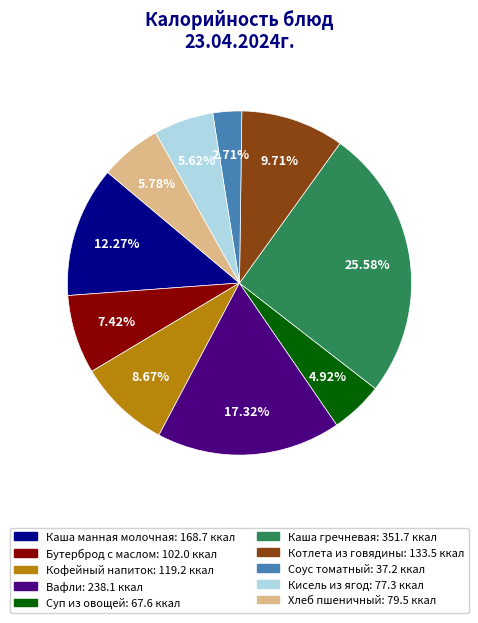

How many segments does this pie chart have?

10